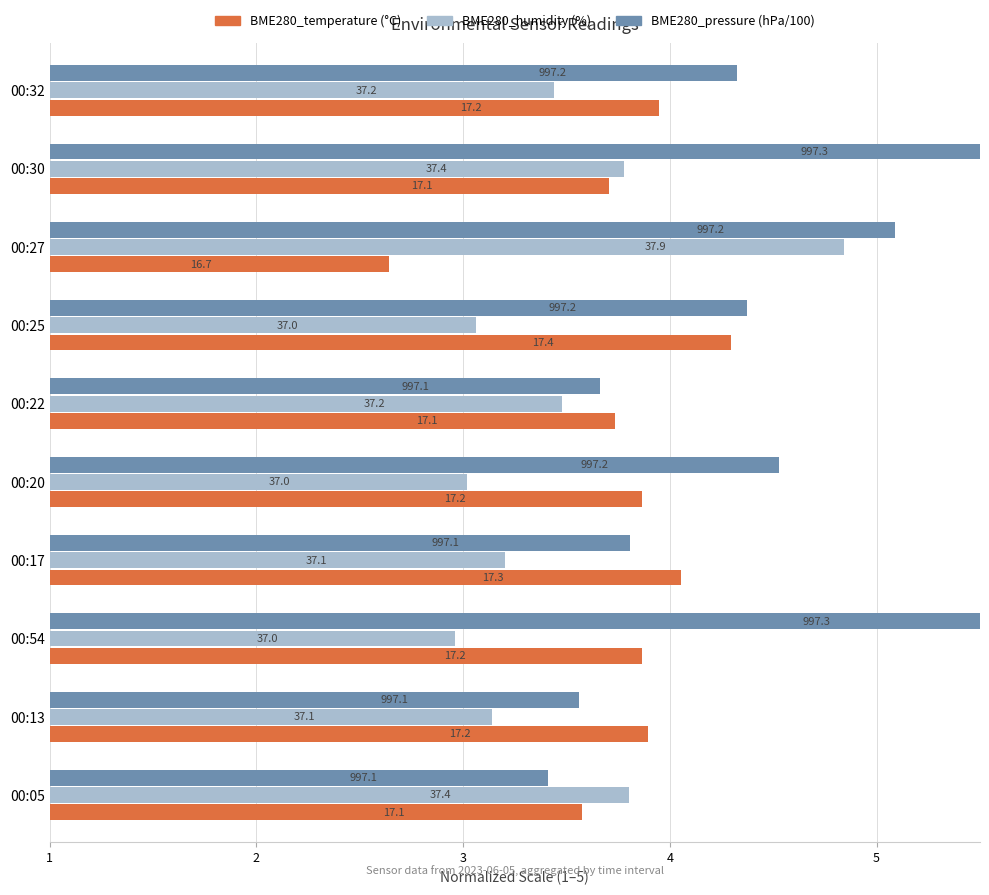

Is it true that BME280_humidity equals 4.1 at 00:32?

False